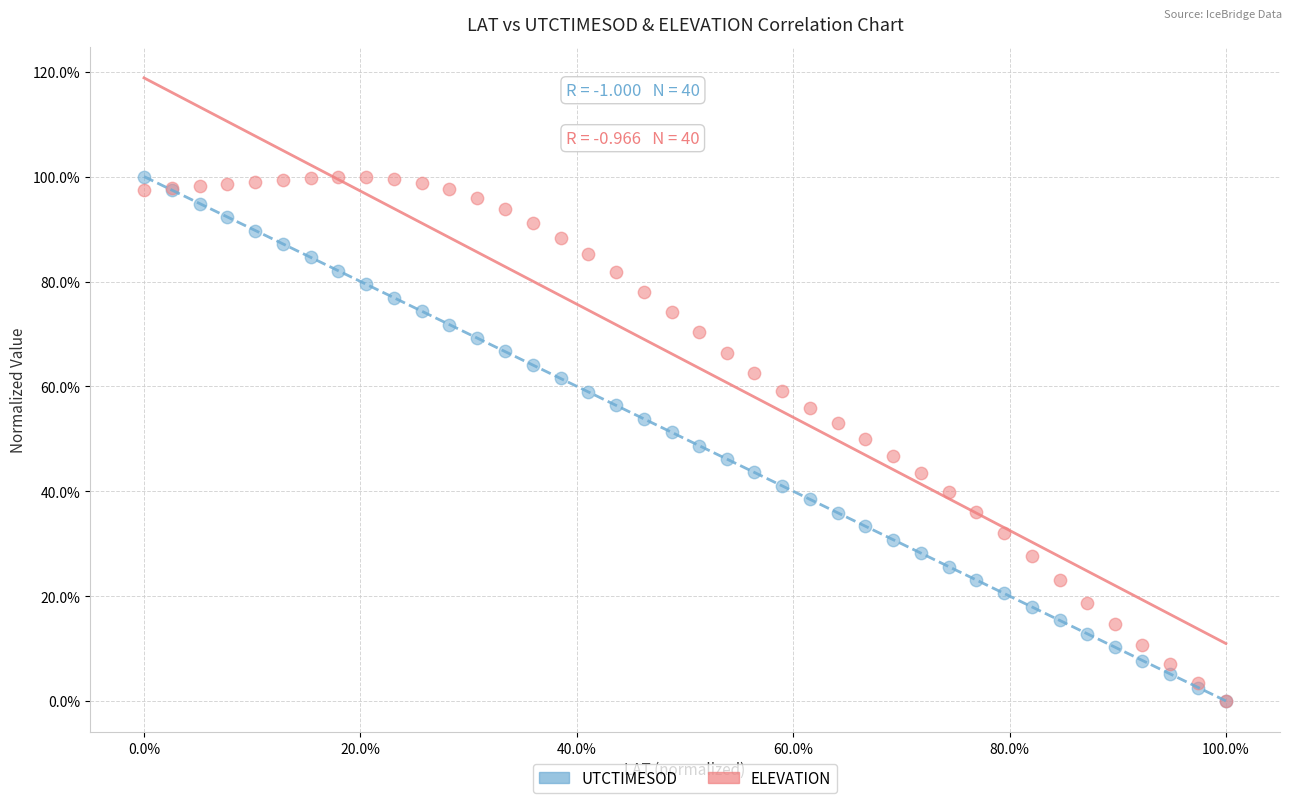

What are all the series names shown in the legend?

UTCTIMESOD, ELEVATION